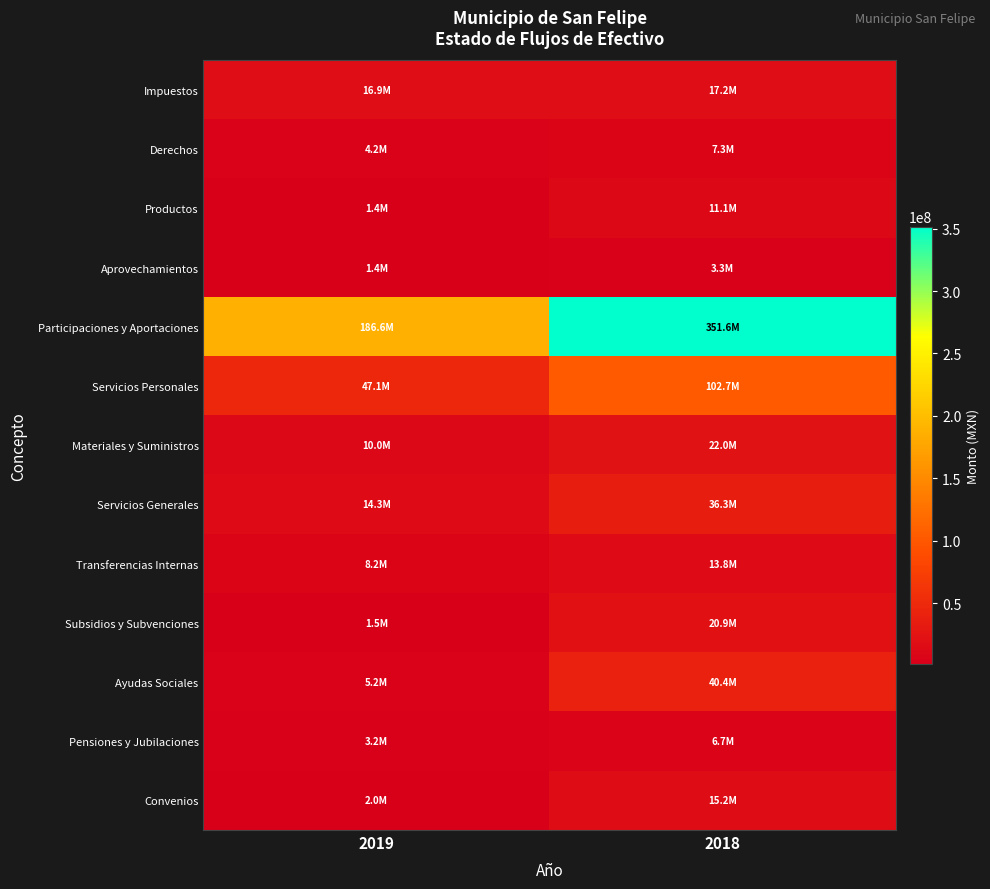

At how many categories does at least one series exceed 215325236?

1